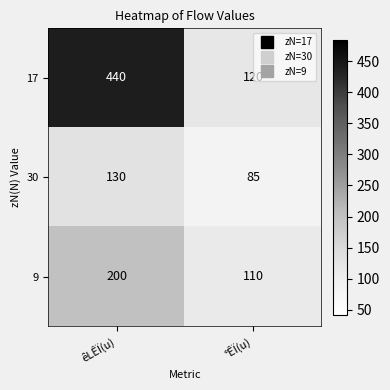

The value of 17 at °ÊÏ(u) is 120. True or false?

True